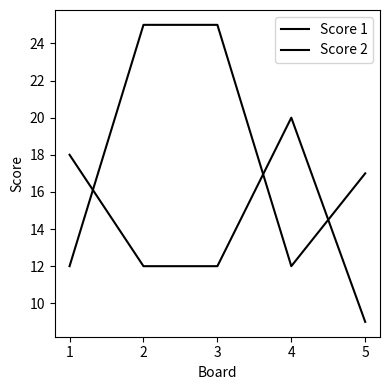

What is the difference between the maximum and second lowest values in the Score 1 series?

13